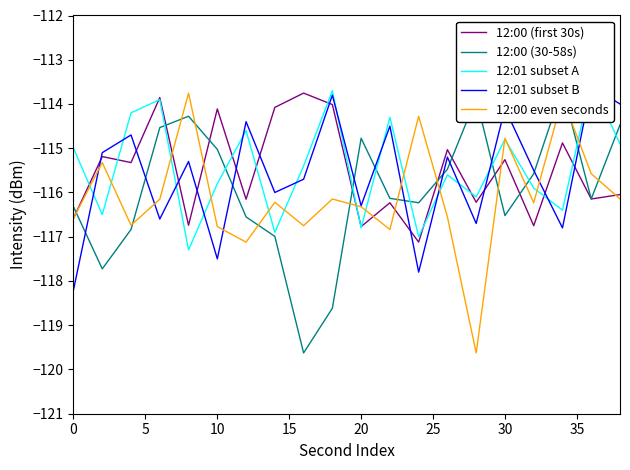

Which series has the largest range (max minus min)?

12:00 (30-58s)